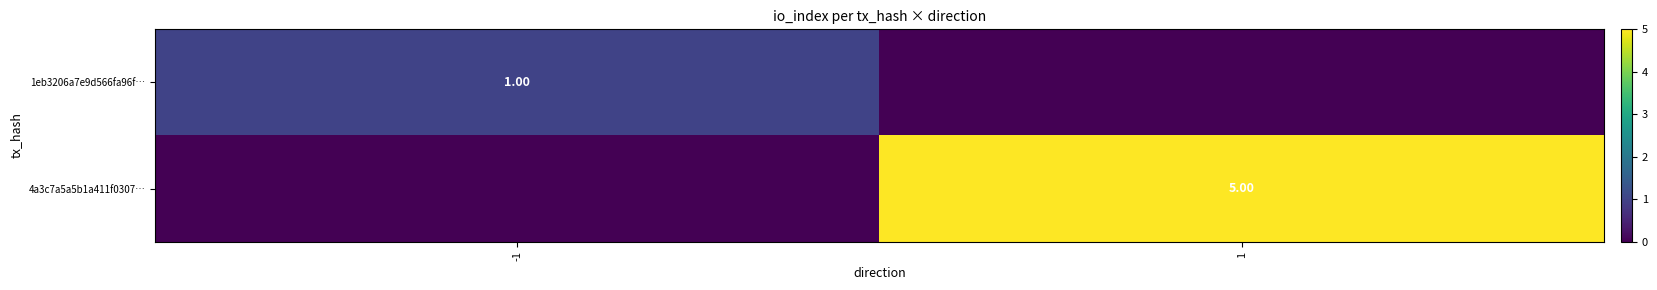

What is the sum of the 4a3c7a5a5b1a411f0307… values at -1 and 1?

5